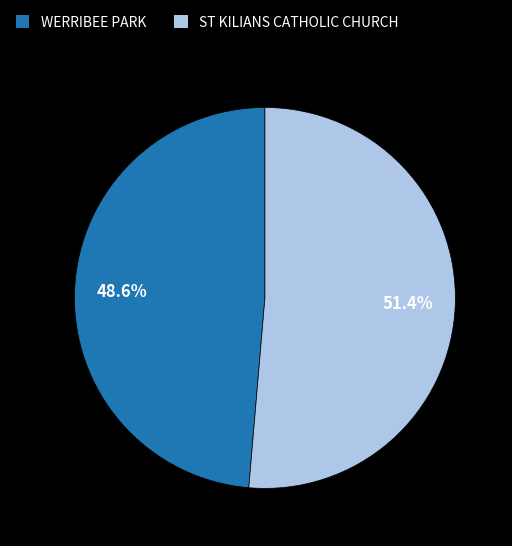

What portion of the pie excludes ST KILIANS CATHOLIC CHURCH?

48.6%